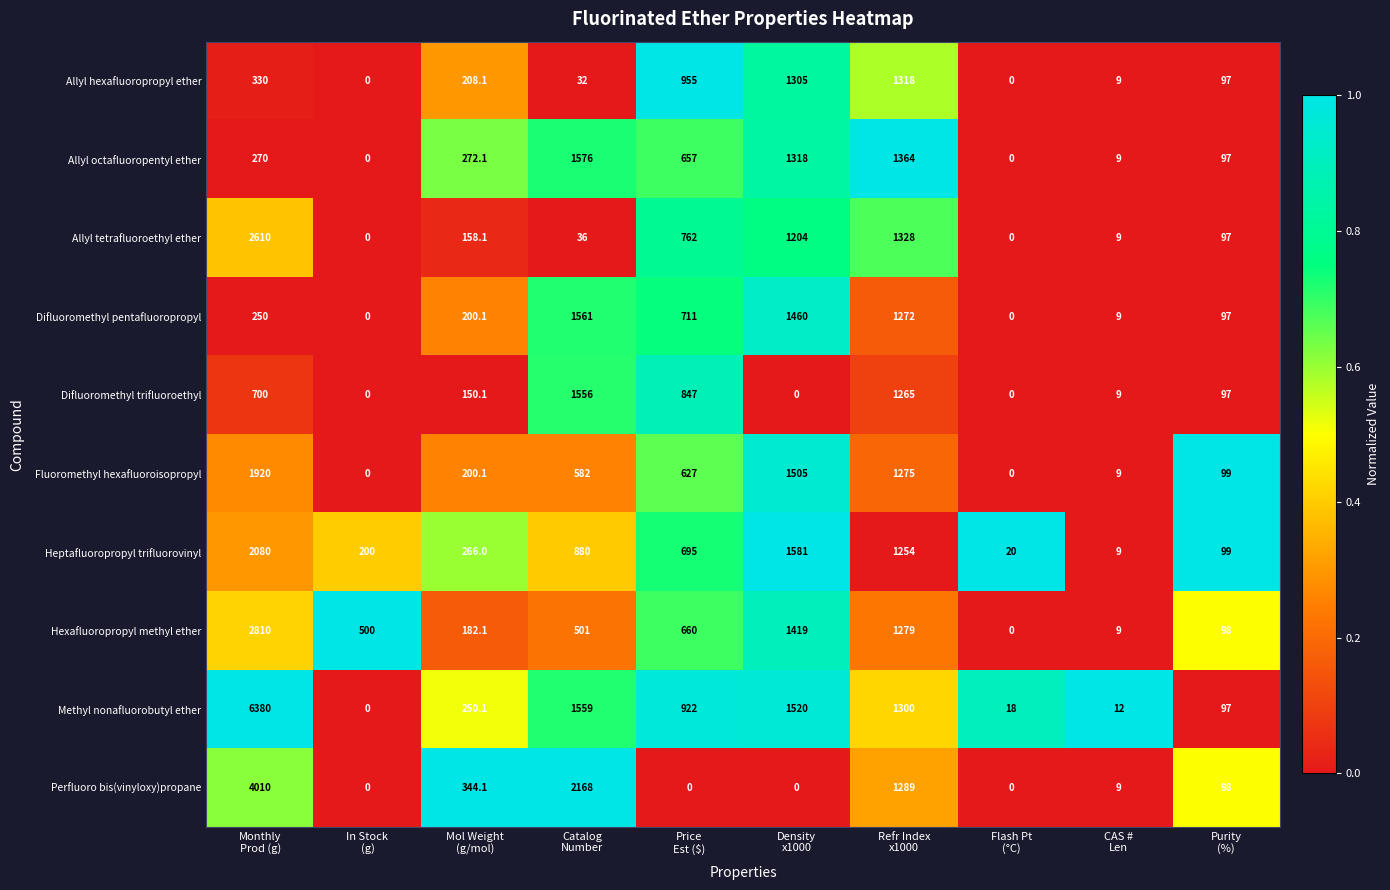

Which series has the largest total across all categories?

Methyl nonafluorobutyl ether